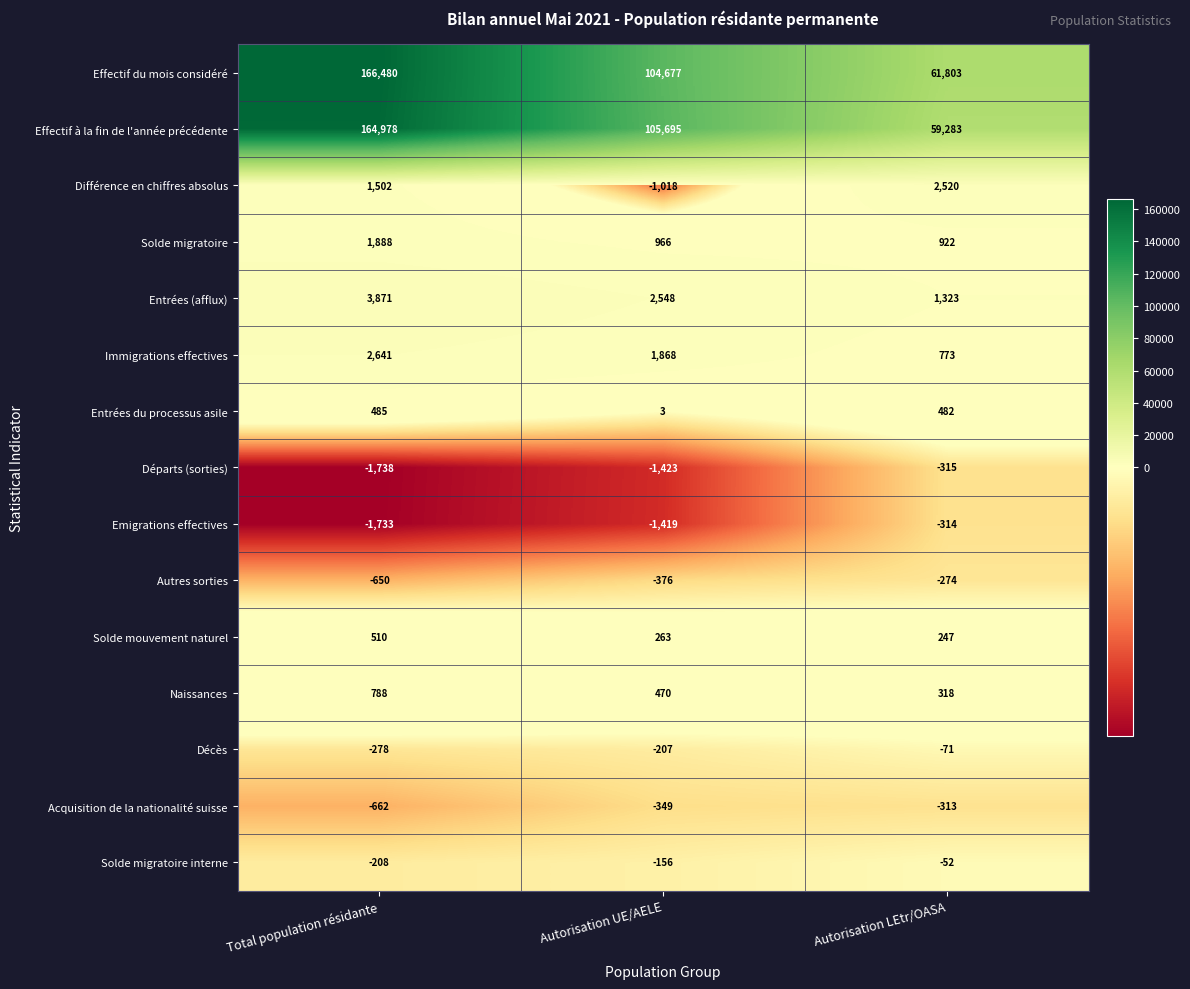

What is the difference between the highest and lowest values at Total population résidante?

168218